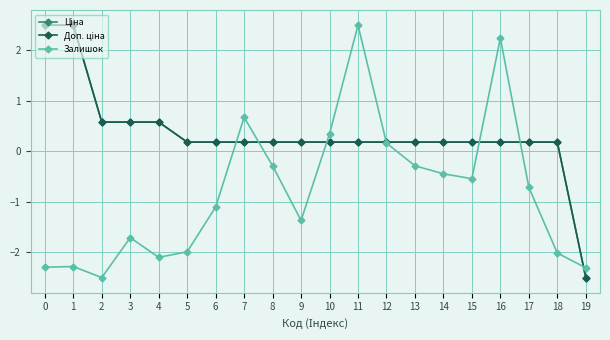

What is the greatest value displayed?

2.5